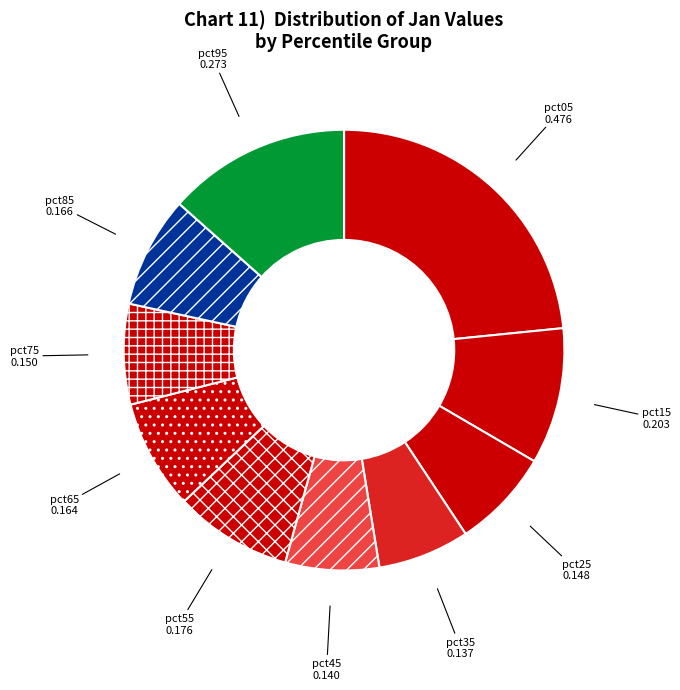

How many segments does this pie chart have?

10